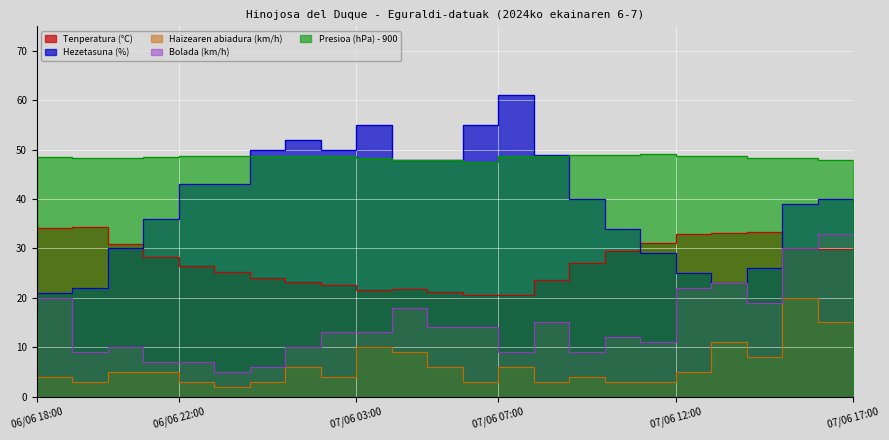

What is the difference between the Haizearen abiadura (km/h) values at 06/06 21:00 and 07/06 07:00?

2.0